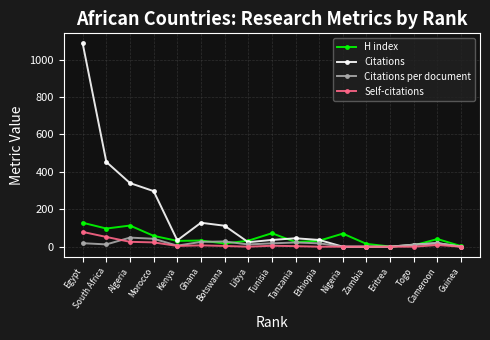

At which category is the sum across all series the highest?

Egypt